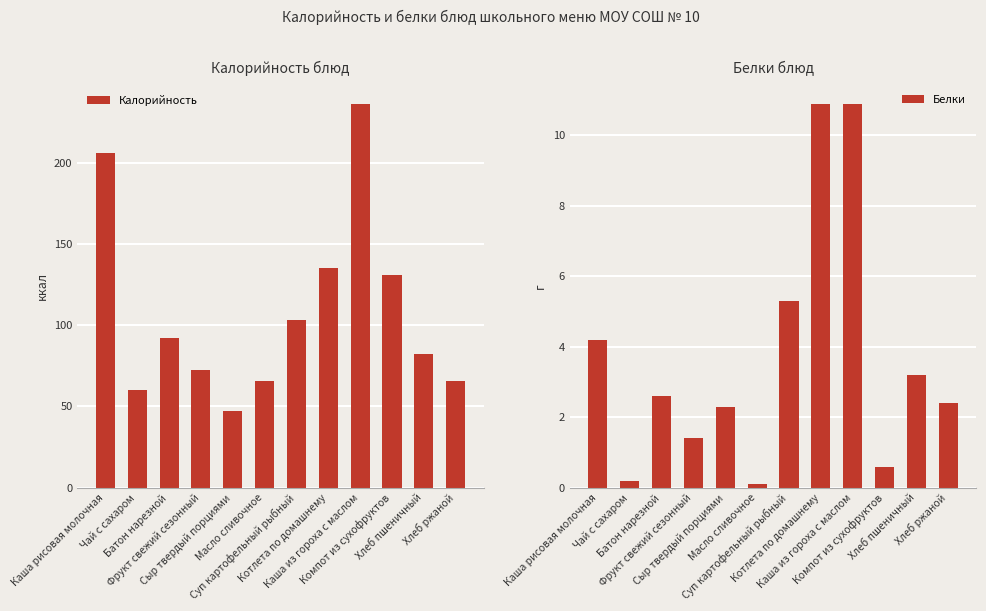

How many data points does each series have?

12